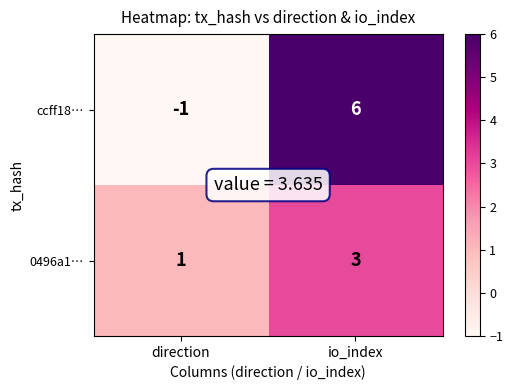

Reading left to right, transcribe all the data shown in this chart.

ccff18…: -1	6
0496a1…: 1	3